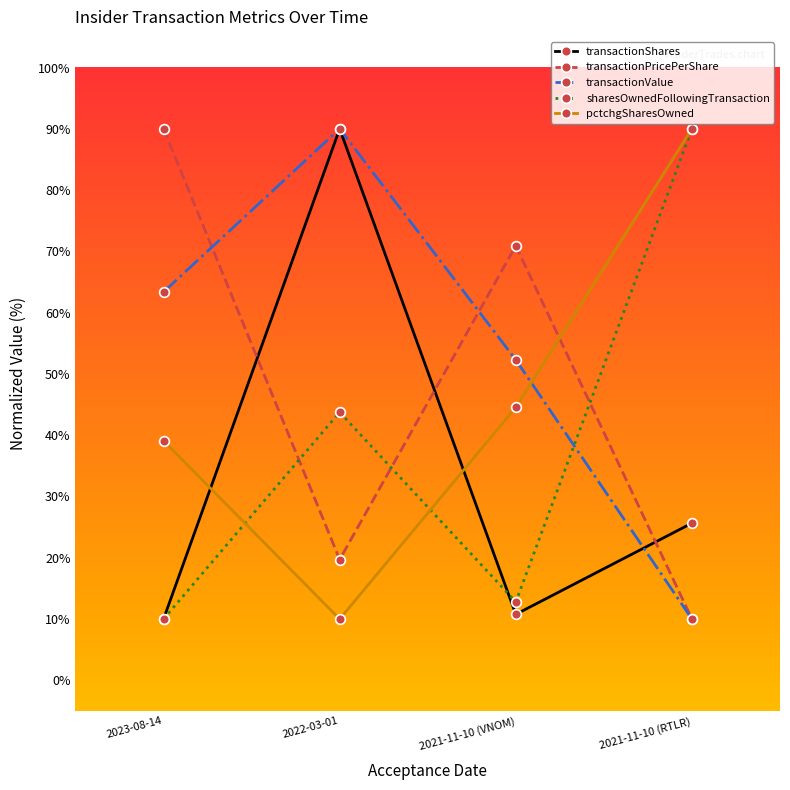

What is the spread (max minus min) of values at 2021-11-10 (VNOM)?

60.1